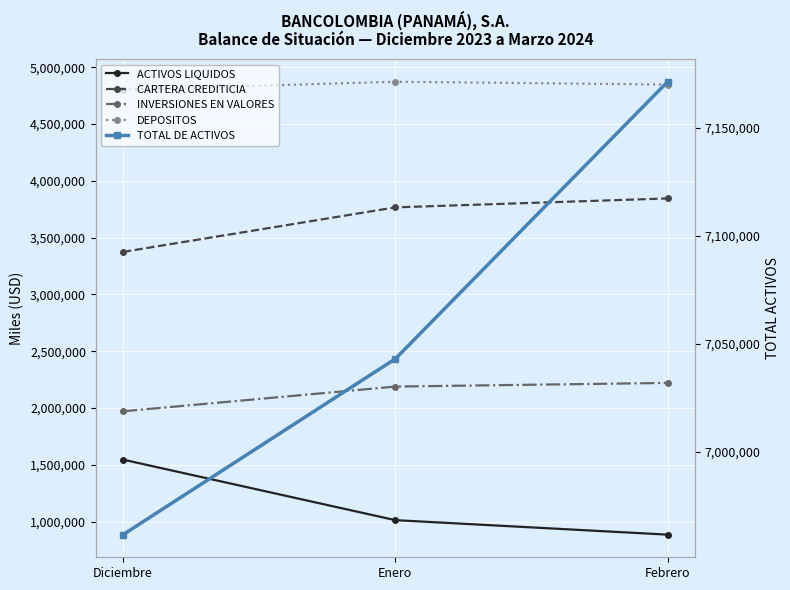

How many data points in TOTAL DE ACTIVOS are less than 7043020?

1